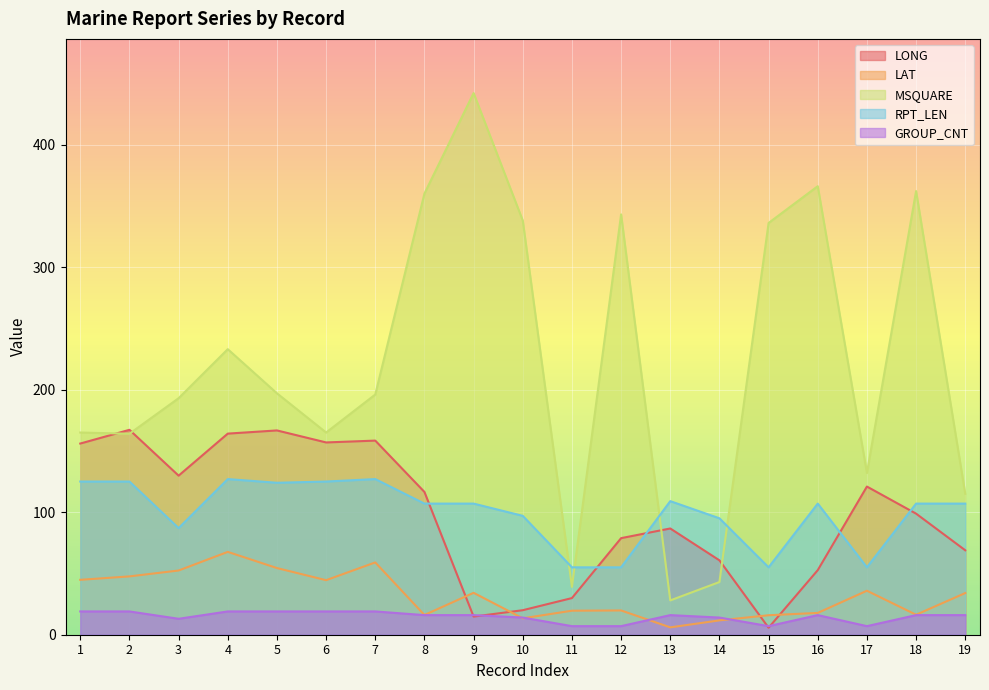

Reading left to right, list all the values displayed in this chart.

LONG: 156.0	167.2	129.8	164.1	166.7	156.9	158.4	116.5	14.8	20.0	29.9	78.8	86.7	60.7	5.7	52.7	120.9	98.8	68.9
LAT: 44.8	47.6	52.4	67.6	54.4	44.5	59.0	16.1	34.2	13.4	19.6	19.8	6.0	11.7	15.9	17.8	35.9	16.3	34.0
MSQUARE: 165.0	164.0	193.0	233.0	197.0	165.0	196.0	360.0	442.0	338.0	39.0	343.0	28.0	43.0	336.0	366.0	132.0	362.0	115.0
RPT_LEN: 125.0	125.0	87.0	127.0	124.0	125.0	127.0	107.0	107.0	97.0	55.0	55.0	109.0	95.0	55.0	107.0	55.0	107.0	107.0
GROUP_CNT: 19.0	19.0	13.0	19.0	19.0	19.0	19.0	16.0	16.0	14.0	7.0	7.0	16.0	14.0	7.0	16.0	7.0	16.0	16.0